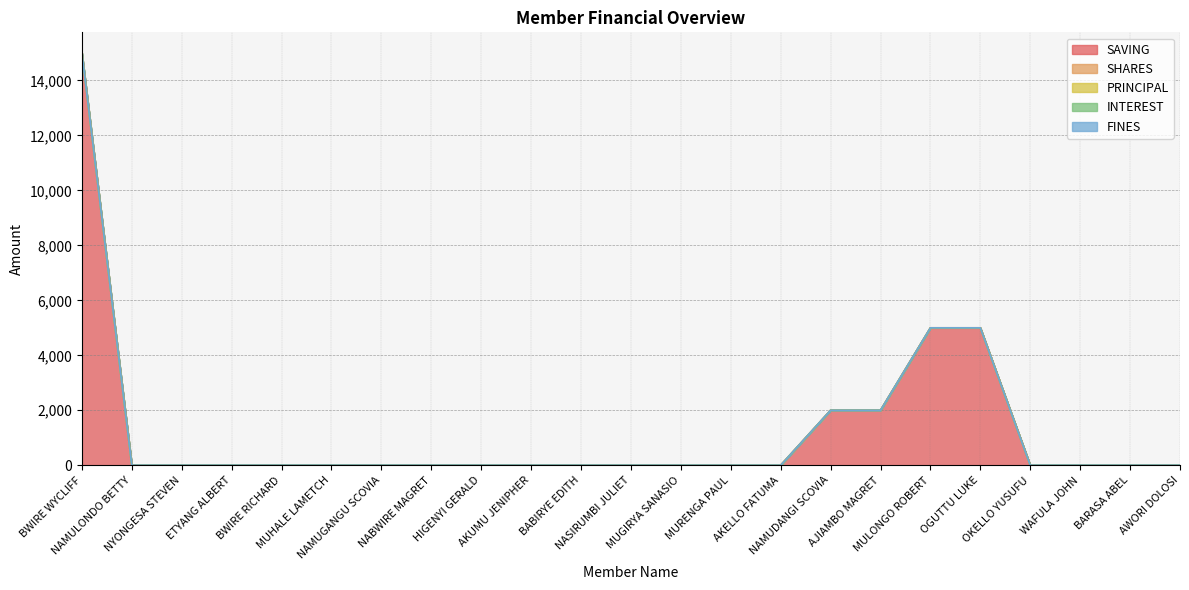

Reading left to right, extract all data points from this chart.

SAVING: 15000	0	0	0	0	0	0	0	0	0	0	0	0	0	0	2000	2000	5000	5000	0	0	0	0
SHARES: 1	0	0	0	0	0	0	0	0	0	0	0	0	0	0	0	0	0	0	0	0	0	0
PRINCIPAL: 0	0	0	0	0	0	0	0	0	0	0	0	0	0	0	0	0	0	0	0	0	0	0
INTEREST: 0	0	0	0	0	0	0	0	0	0	0	0	0	0	0	0	0	0	0	0	0	0	0
FINES: 0	0	0	0	0	0	0	0	0	0	0	0	0	0	0	0	0	0	0	0	0	0	0